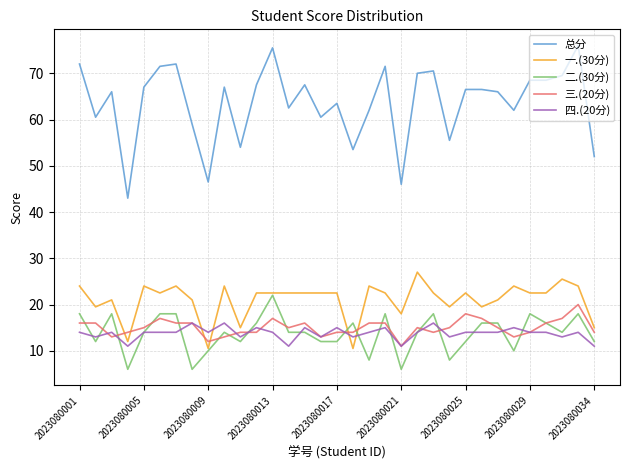

What is the maximum value shown in the chart?

76.0